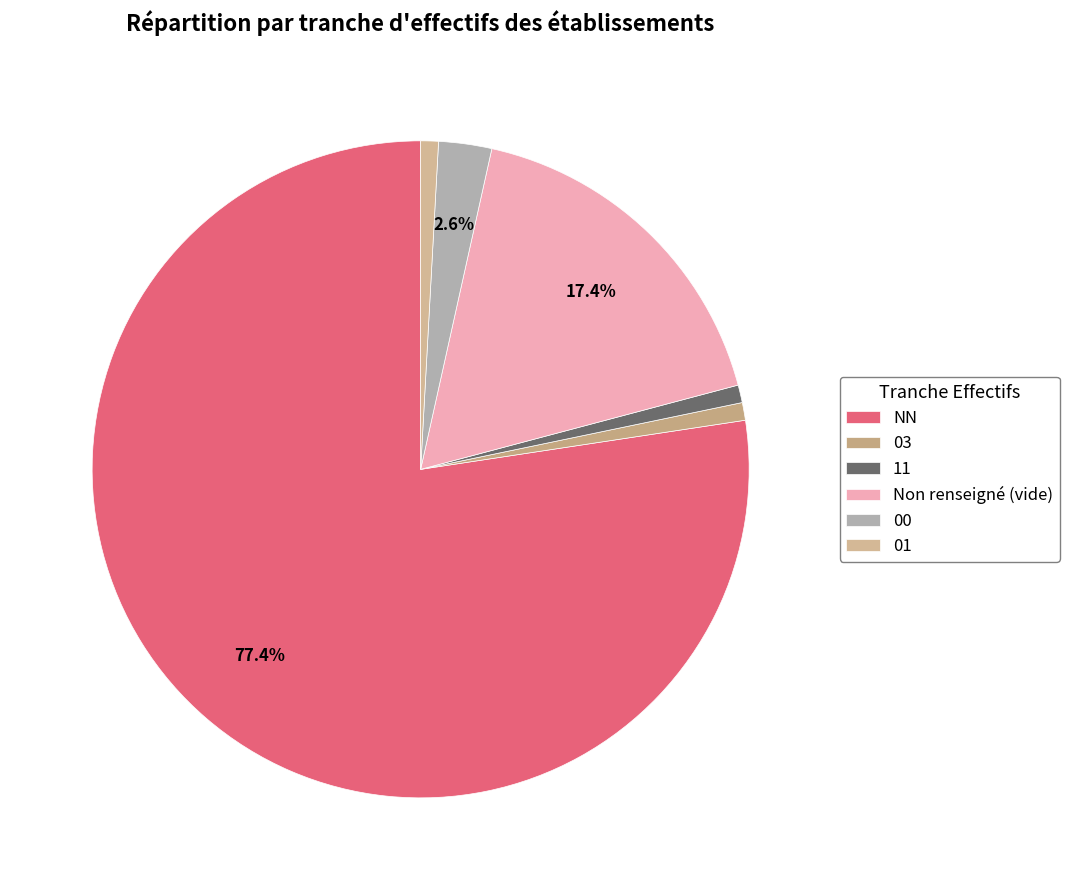

What portion of the pie excludes 00?

97.4%